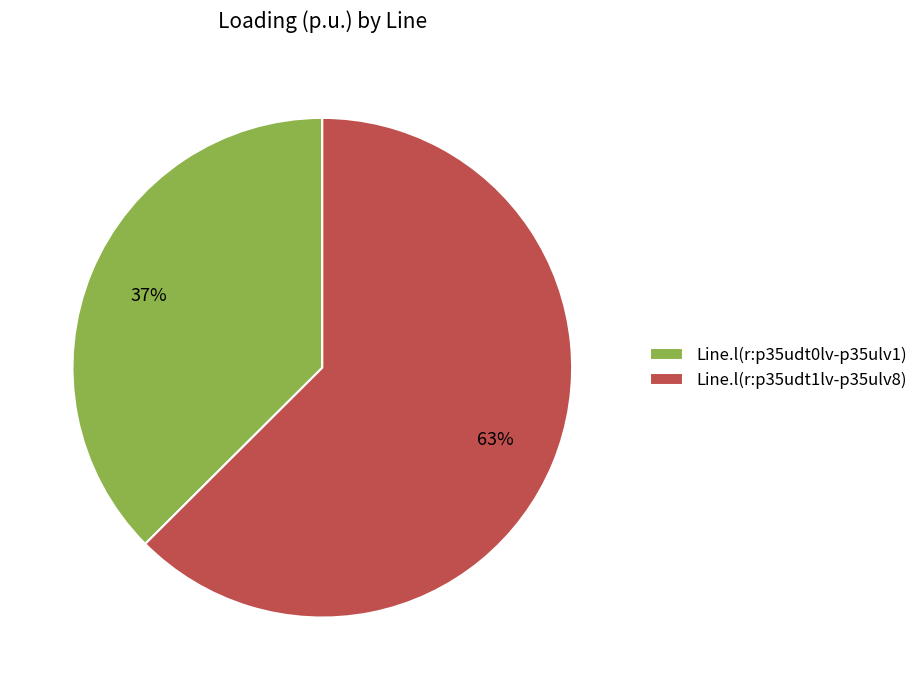

What percentage is the Line.l(r:p35udt0lv-p35ulv1) slice, to the nearest percent?

37%